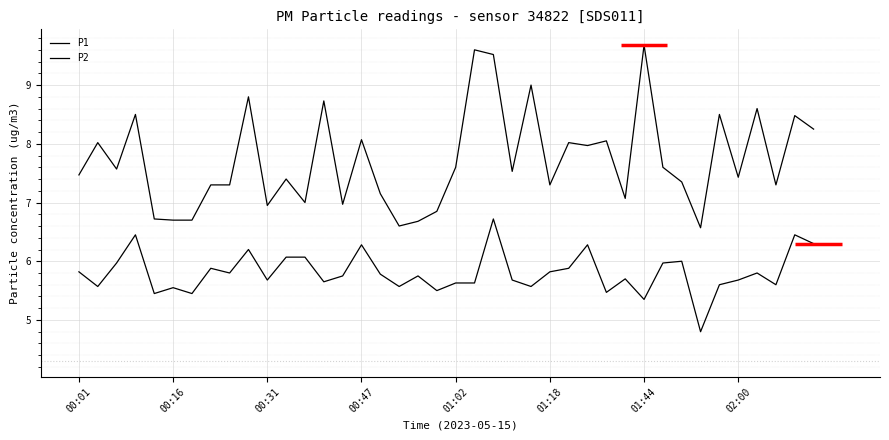

What is the spread (max minus min) of values at 26?

2.1